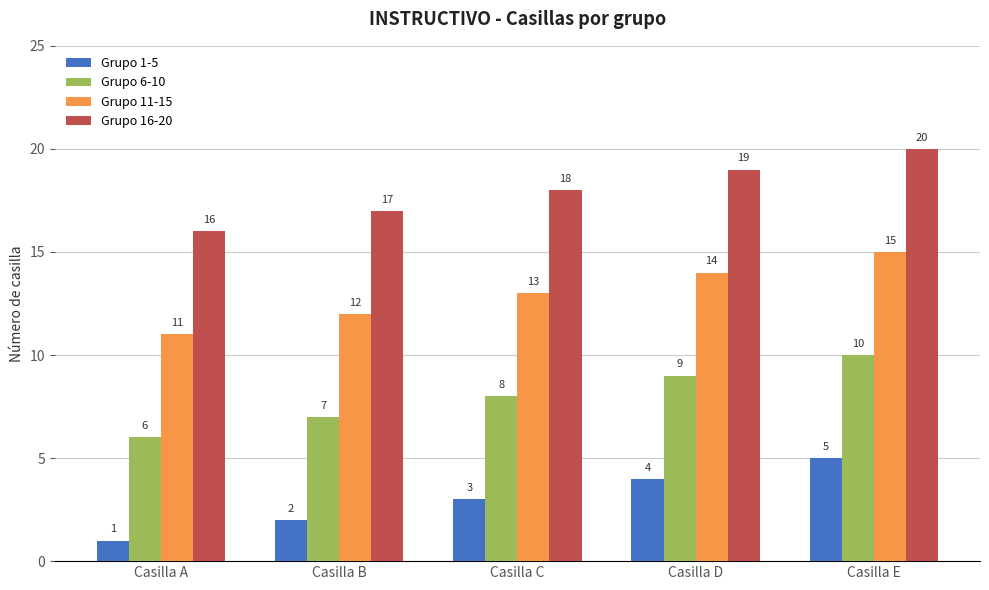

At which label does Grupo 11-15 reach its minimum?

Casilla A